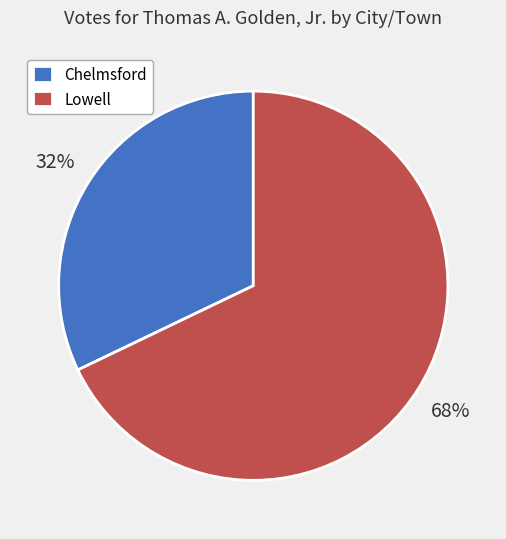

Approximately how many times larger is the value at Lowell compared to Chelmsford?

2.1